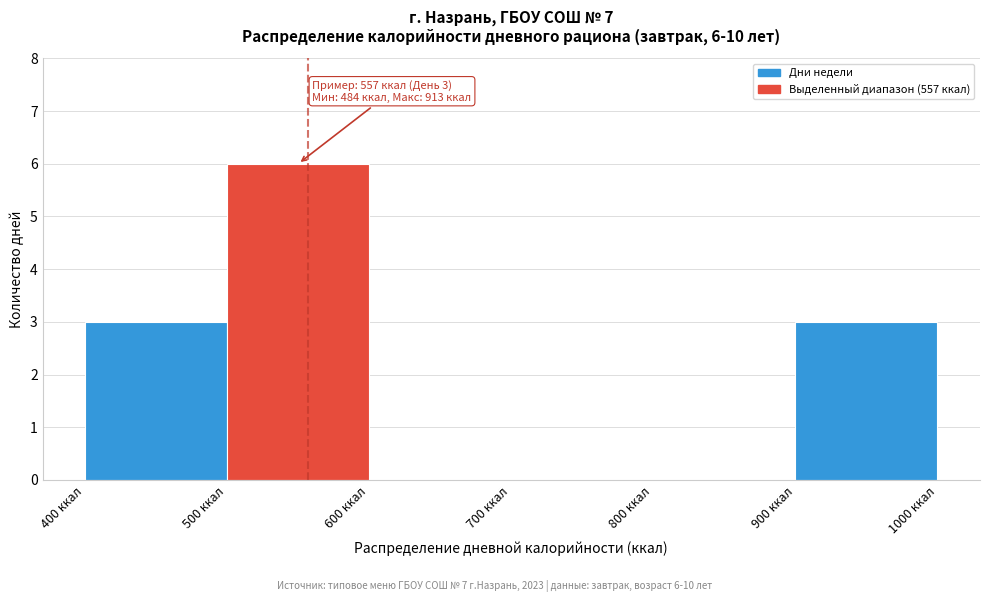

Which range on the x-axis has the tallest bar?

500 to 600